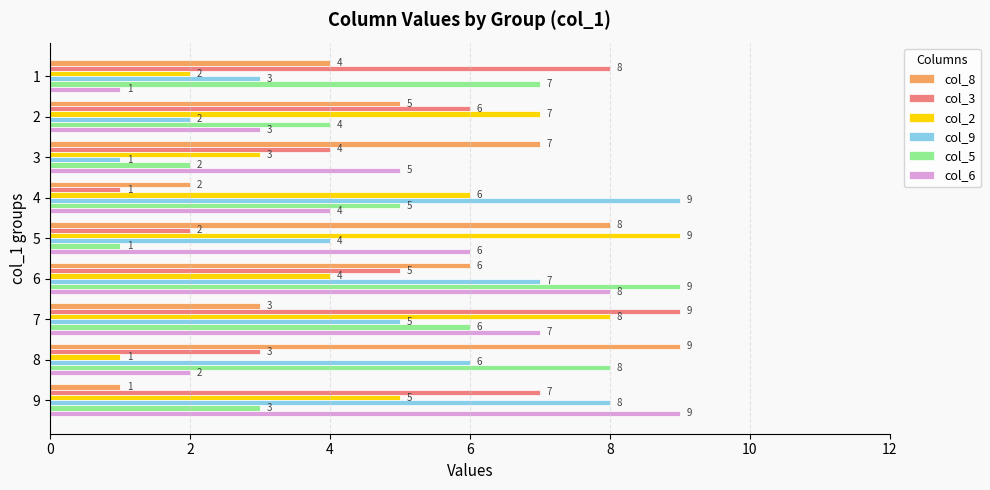

What is the sum of all col_3 values?

45